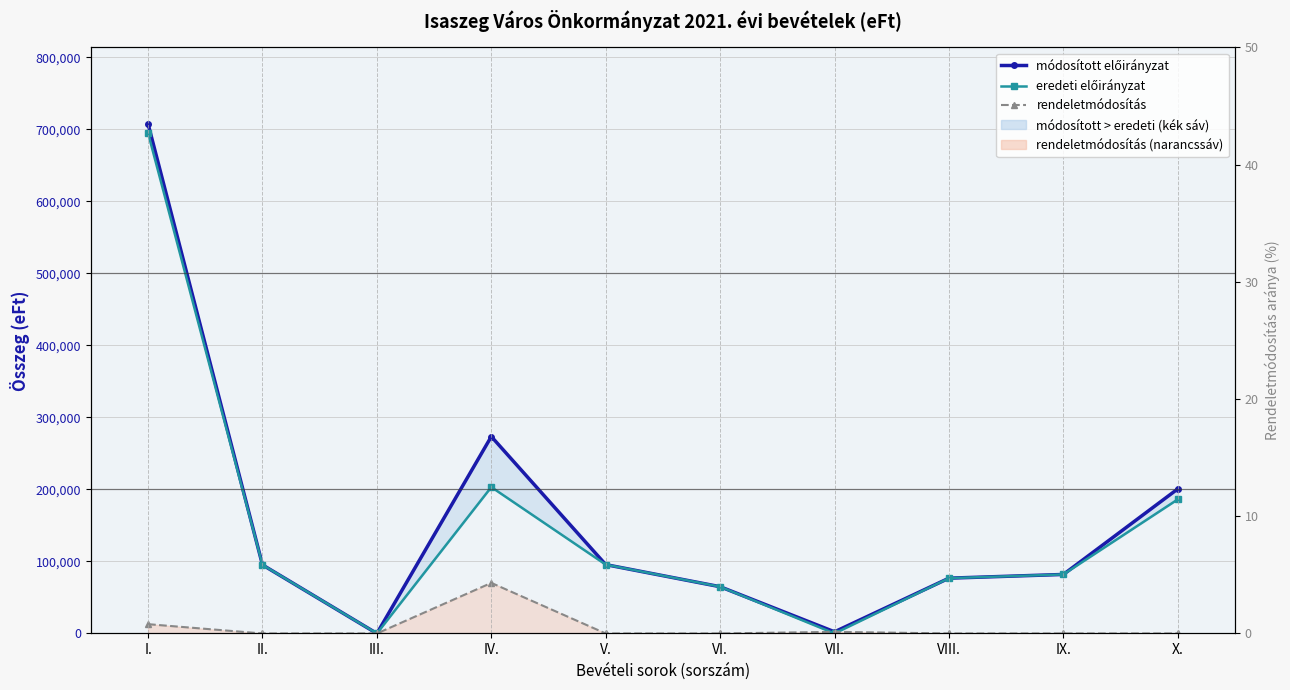

List the labels in order of rendeletmódosítás value, smallest first.

II., III., V., VI., VIII., IX., X., VII., I., IV.